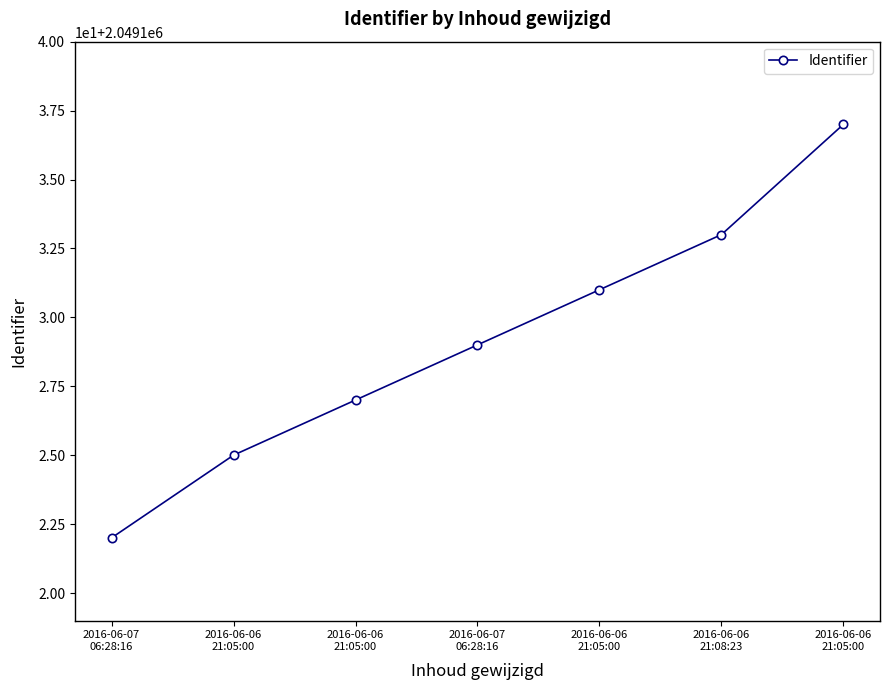

At which label is the value closest to 2049129?

2016-06-07
06:28:16